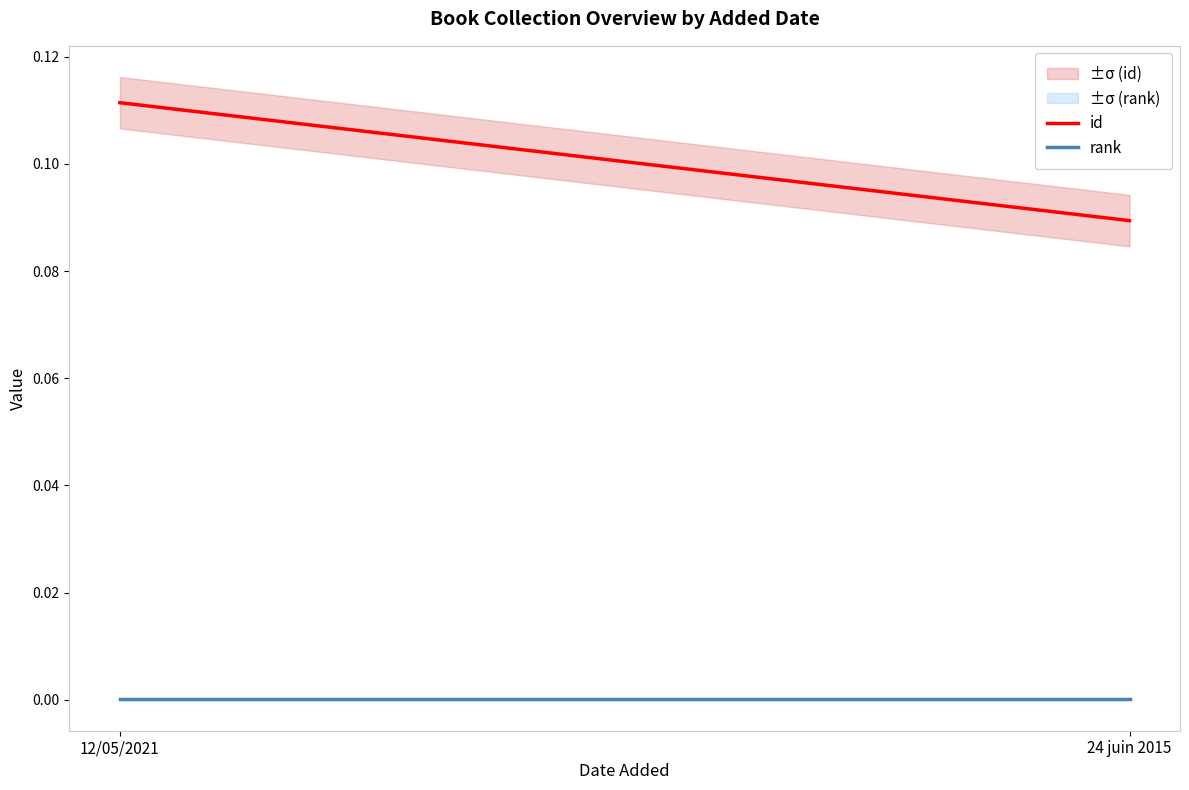

List the series in order of their peak value, highest first.

id, rank